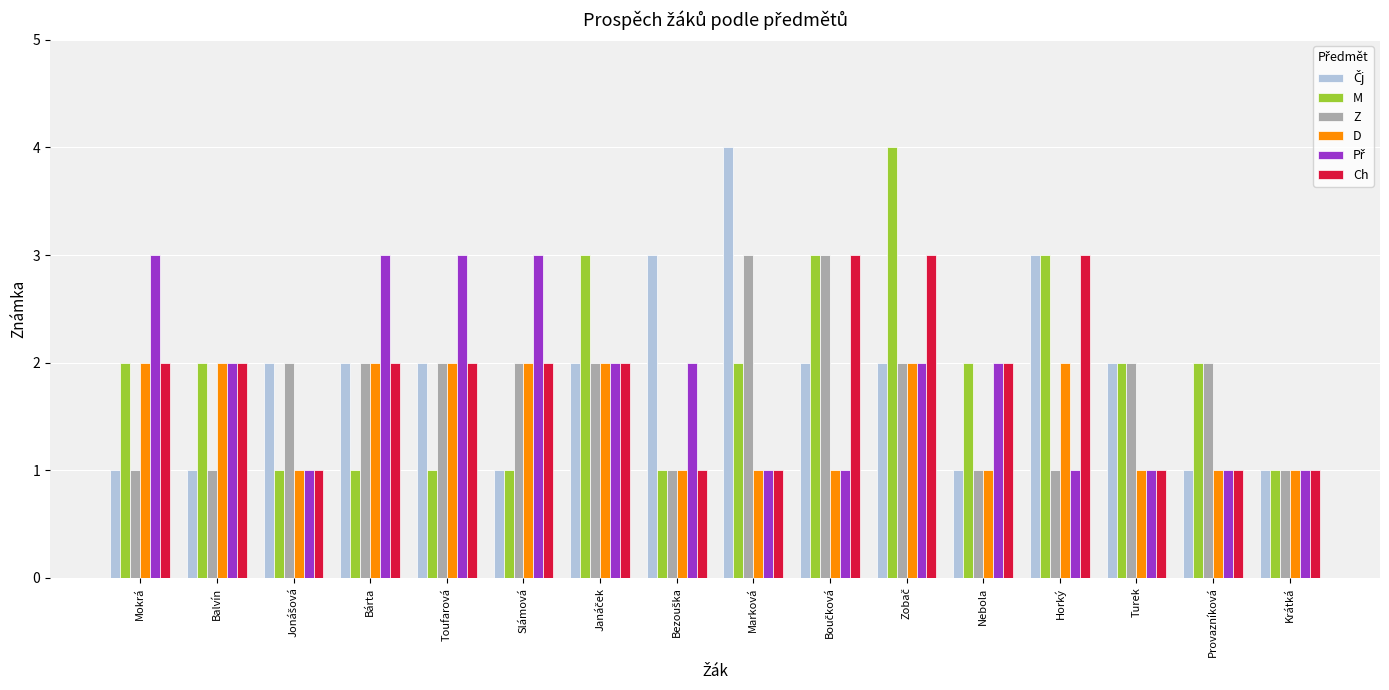

What is the greatest value displayed?

4